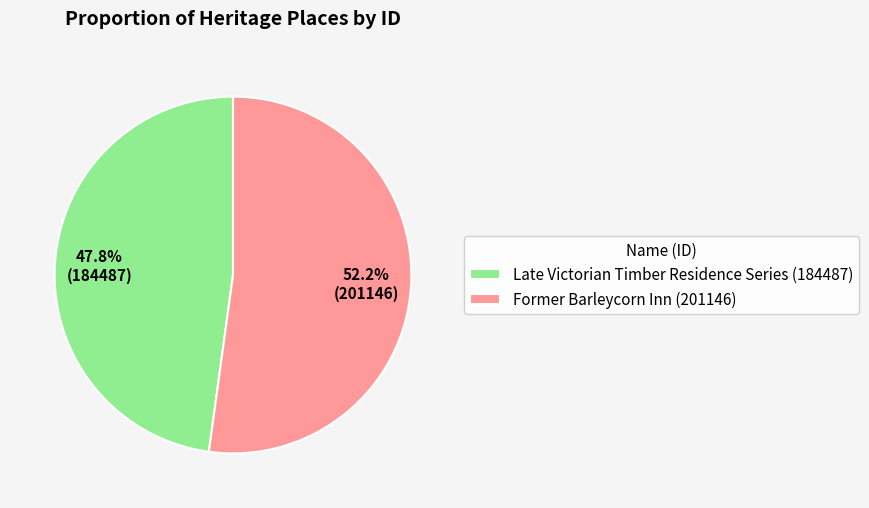

Which slice represents more than half of the pie?

Former Barleycorn Inn